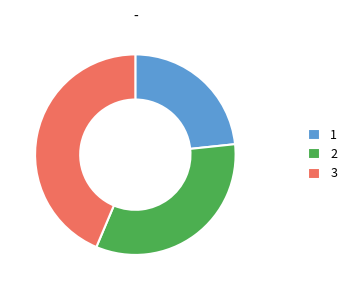

Combined, do 1 and 3 account for over 50%?

Yes